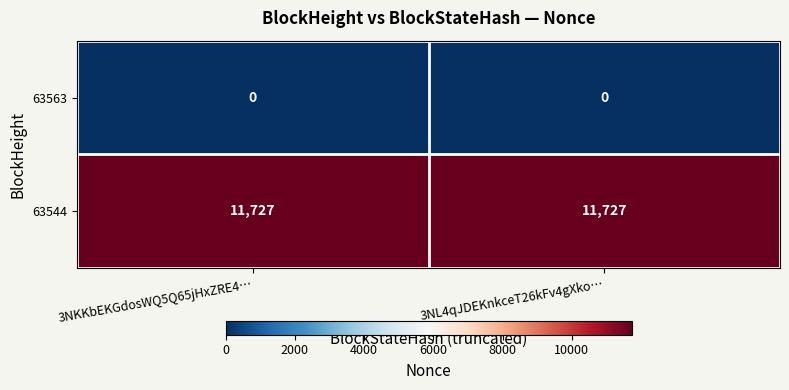

What is the difference between the highest and lowest values at 3NL4qJDEKnkceT26kFv4gXko…?

11727